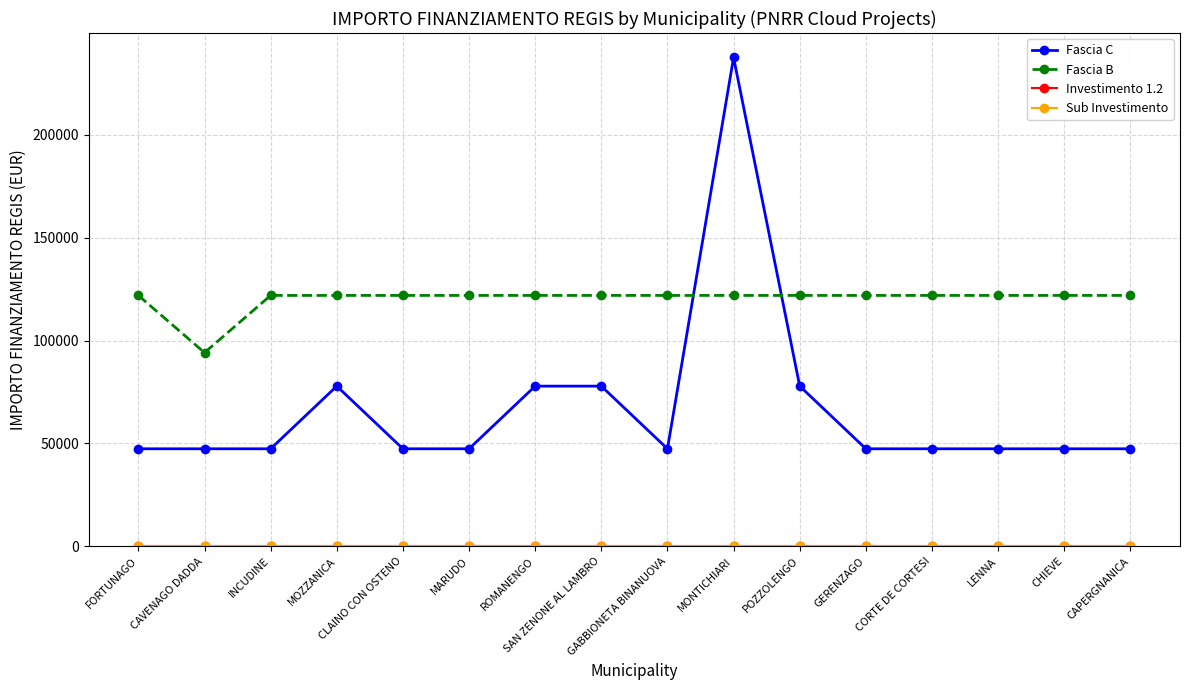

What is the average value of the Fascia C series?

66935.4